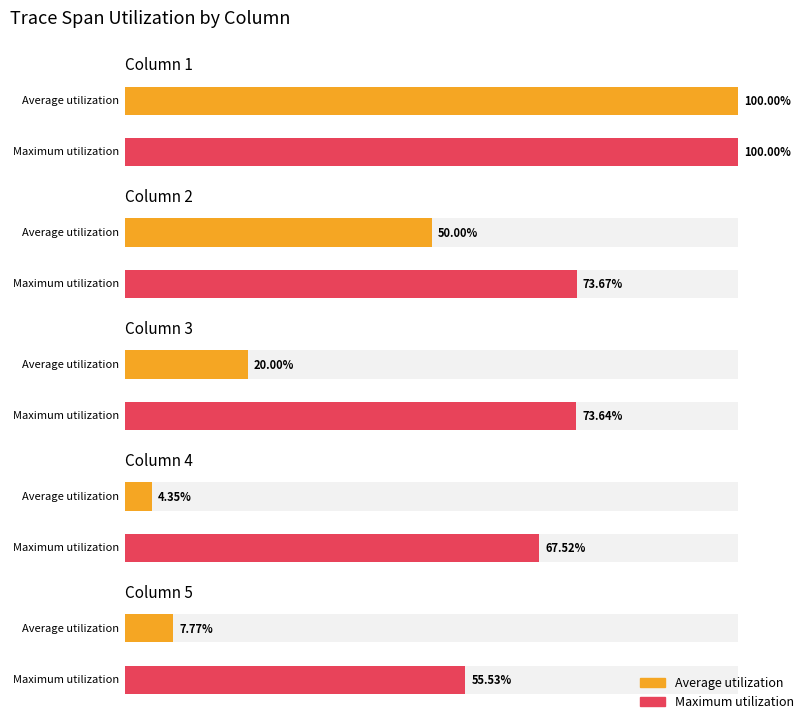

How many bars are there in each group?

2